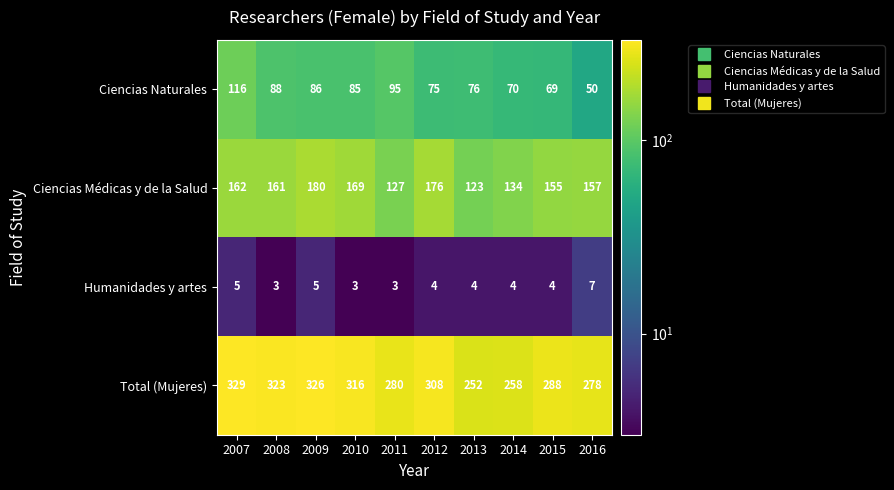

Rank the series by their maximum value, from highest to lowest.

Total (Mujeres), Ciencias Médicas y de la Salud, Ciencias Naturales, Humanidades y artes